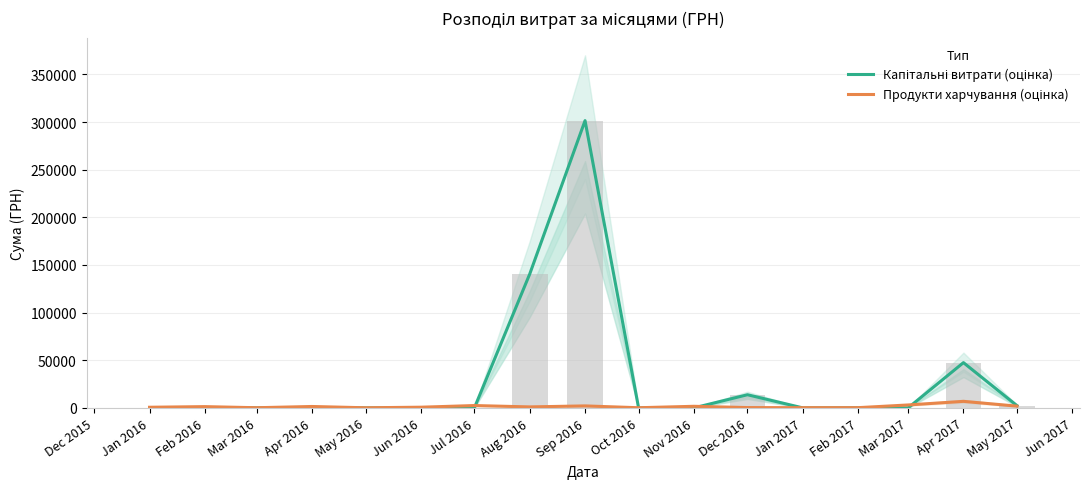

Which series has the widest spread of values?

Капітальні витрати (оцінка)